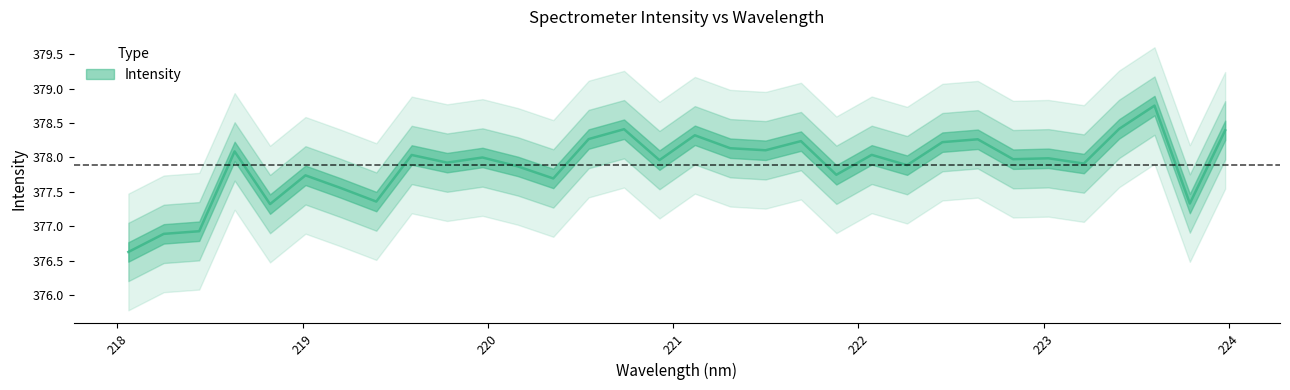

True or false: there are more than 1 points higher than both neighbors.

True